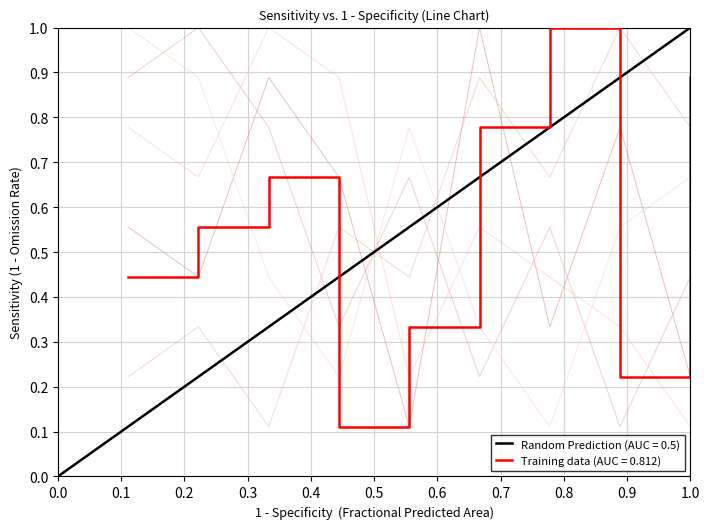

What is the spread (max minus min) of values at 0.4?

0.7